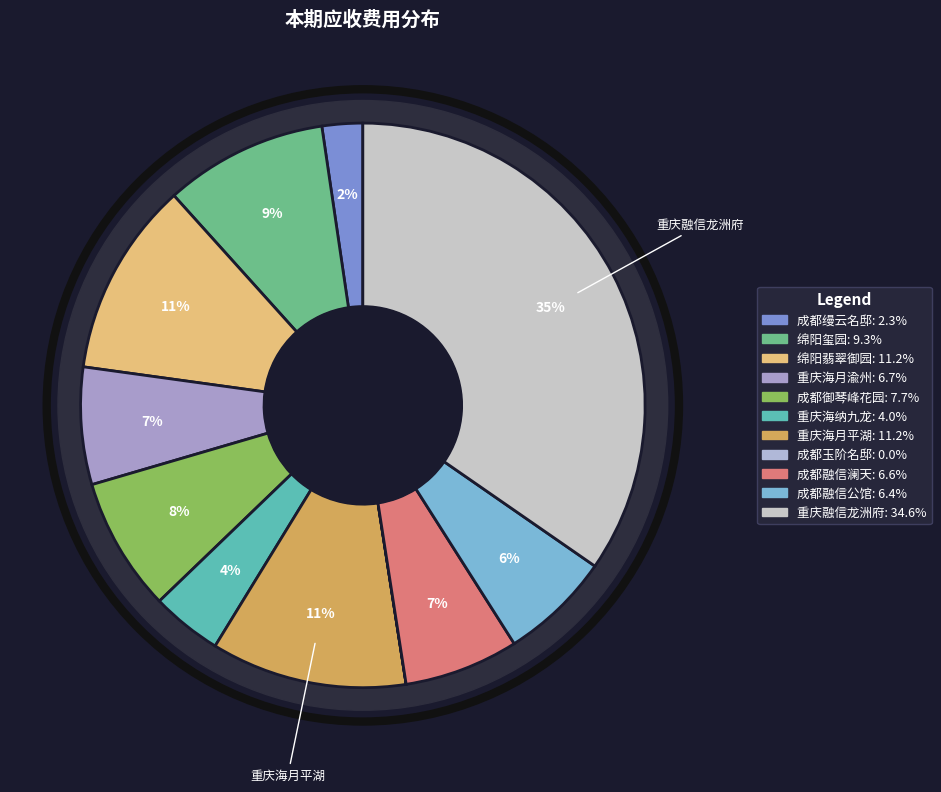

Rank the categories by value from lowest to highest.

成都玉阶名邸, 成都缦云名邸, 重庆海纳九龙, 成都融信公馆, 成都融信澜天, 重庆海月渝州, 成都御琴峰花园, 绵阳玺园, 绵阳翡翠御园, 重庆海月平湖, 重庆融信龙洲府